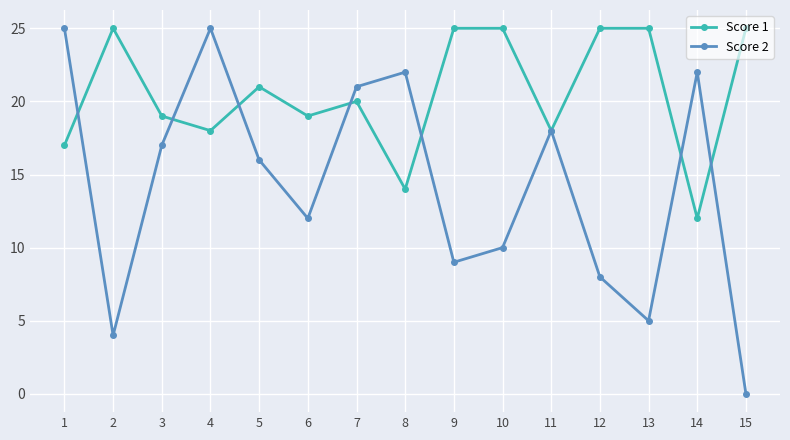

True or false: Score 2 has more than 2 points higher than both neighbors.

True